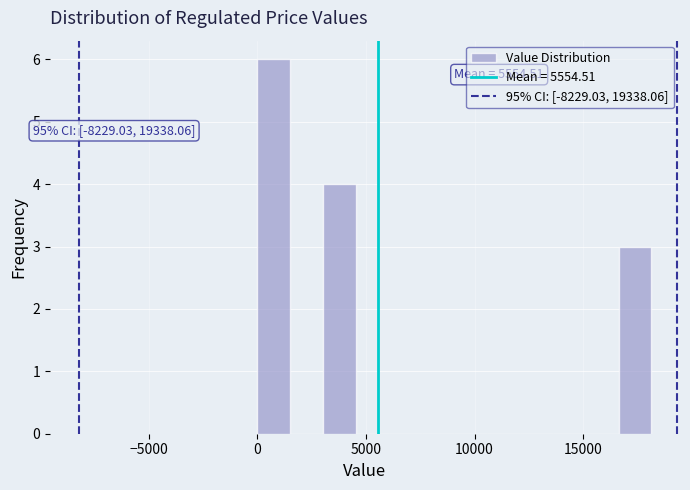

Read against the x-axis, roughly where is the centre of the tallest bar?

1000